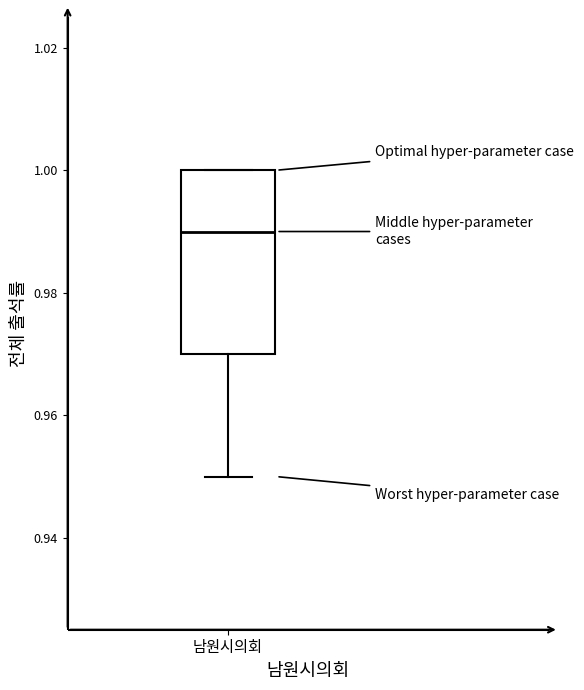

Where does the median line of the box for 남원시의회 sit on the y-axis? The values are not printed on the chart, so give them approximately, as read against the axis.

0.99